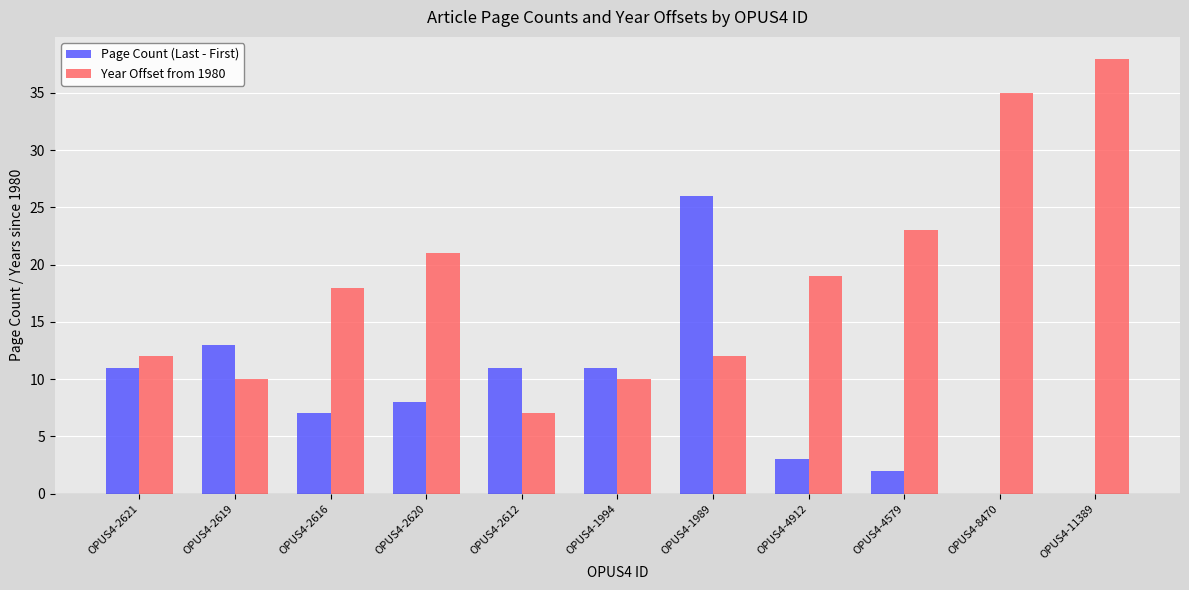

How many distinct data groups are displayed?

2